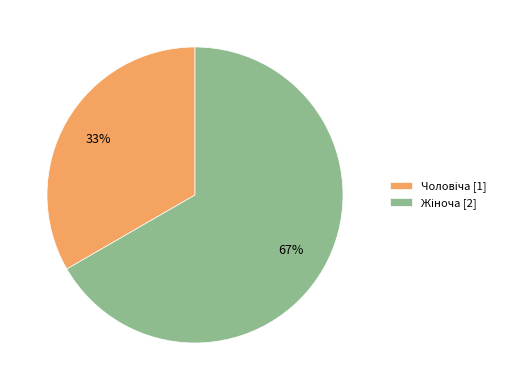

Is there a majority slice in this chart?

Yes